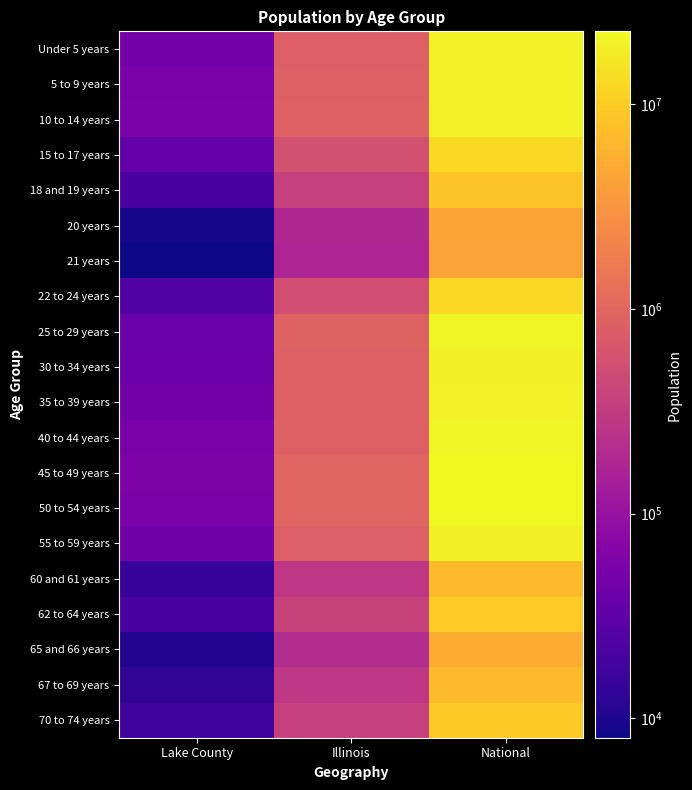

Reading left to right, what are all the values shown in this chart?

Under 5 years: Lake County=47115	Illinois=835577	National=20201362
5 to 9 years: Lake County=53615	Illinois=859405	National=20348657
10 to 14 years: Lake County=56719	Illinois=879448	National=20677194
15 to 17 years: Lake County=35223	Illinois=554749	National=12954254
18 and 19 years: Lake County=20920	Illinois=367343	National=9086089
20 years: Lake County=8922	Illinois=179613	National=4519129
21 years: Lake County=8026	Illinois=172795	National=4354294
22 to 24 years: Lake County=25287	Illinois=526556	National=12712576
25 to 29 years: Lake County=39824	Illinois=910273	National=21101849
30 to 34 years: Lake County=41236	Illinois=865684	National=19962099
35 to 39 years: Lake County=47000	Illinois=855790	National=20179642
40 to 44 years: Lake County=52747	Illinois=870100	National=20890964
45 to 49 years: Lake County=58539	Illinois=940094	National=22708591
50 to 54 years: Lake County=55444	Illinois=930785	National=22298125
55 to 59 years: Lake County=45041	Illinois=807778	National=19664805
60 and 61 years: Lake County=14788	Illinois=284180	National=7113727
62 to 64 years: Lake County=19923	Illinois=381249	National=9704197
65 and 66 years: Lake County=10303	Illinois=205270	National=5319902
67 to 69 years: Lake County=13600	Illinois=279790	National=7115361
70 to 74 years: Lake County=16533	Illinois=364475	National=9278166